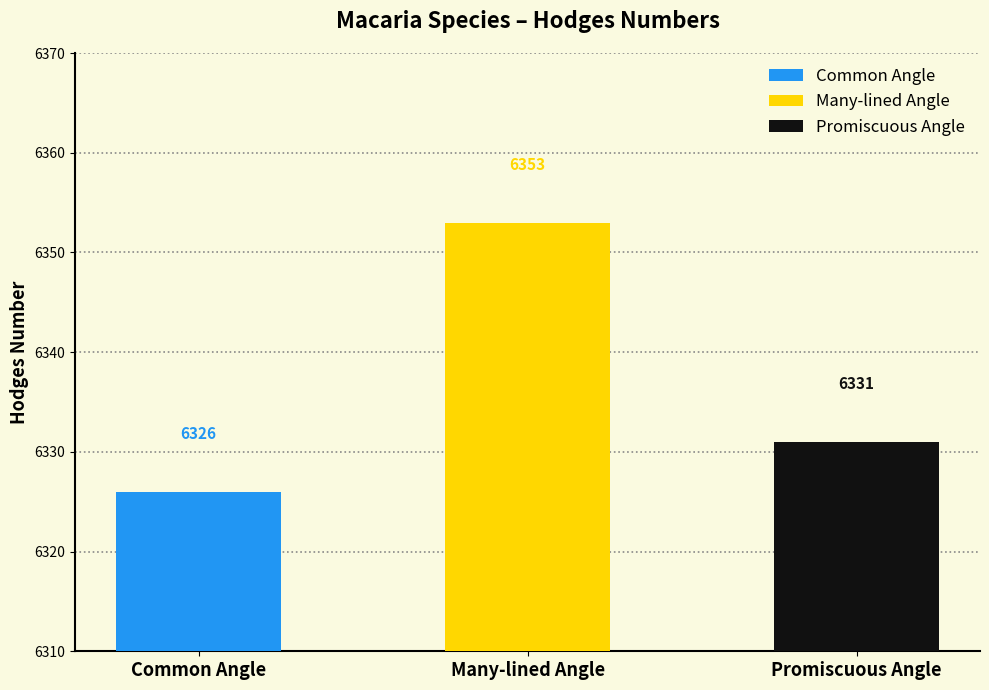

Which has a higher value, Many-lined Angle or Promiscuous Angle?

Many-lined Angle